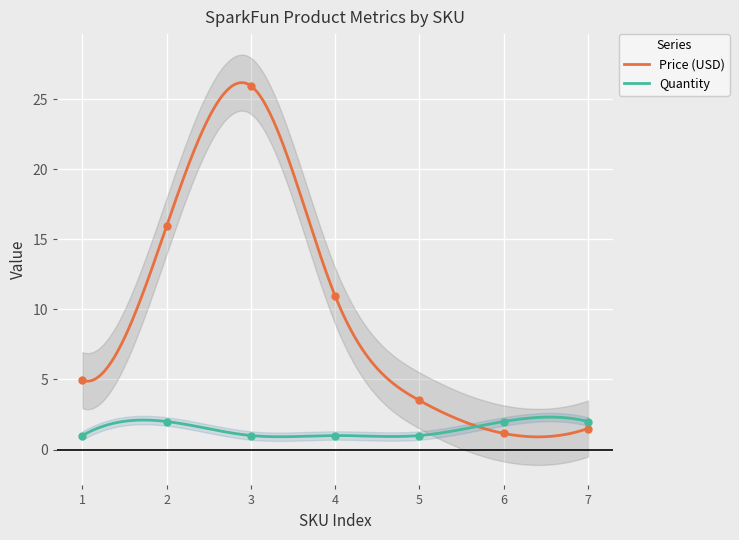

Which series reaches the minimum Y coordinate?

Quantity